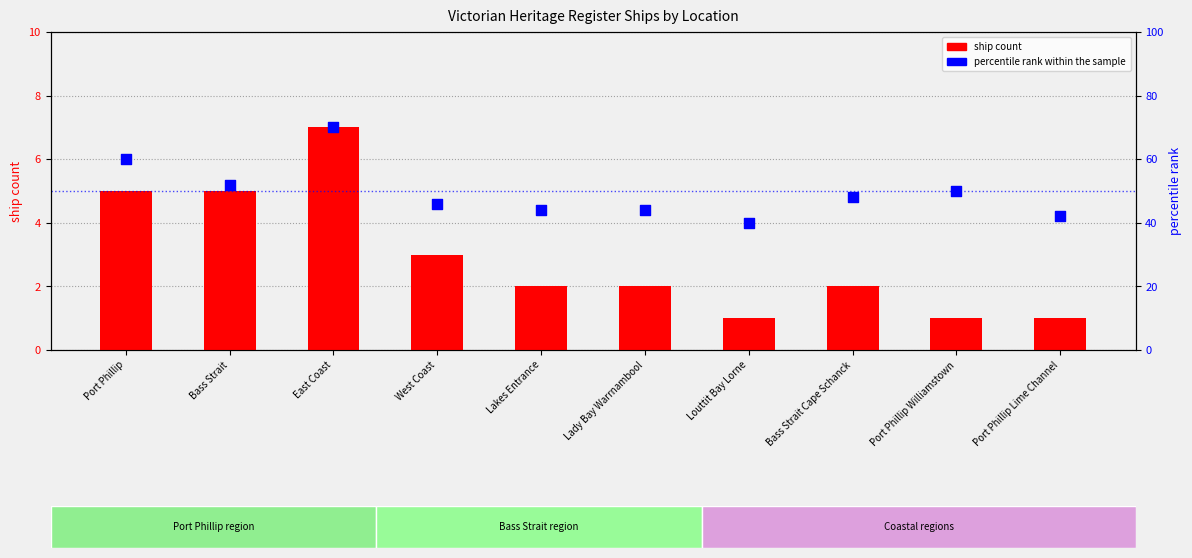

Which series reaches the maximum Y coordinate?

percentile rank within the sample